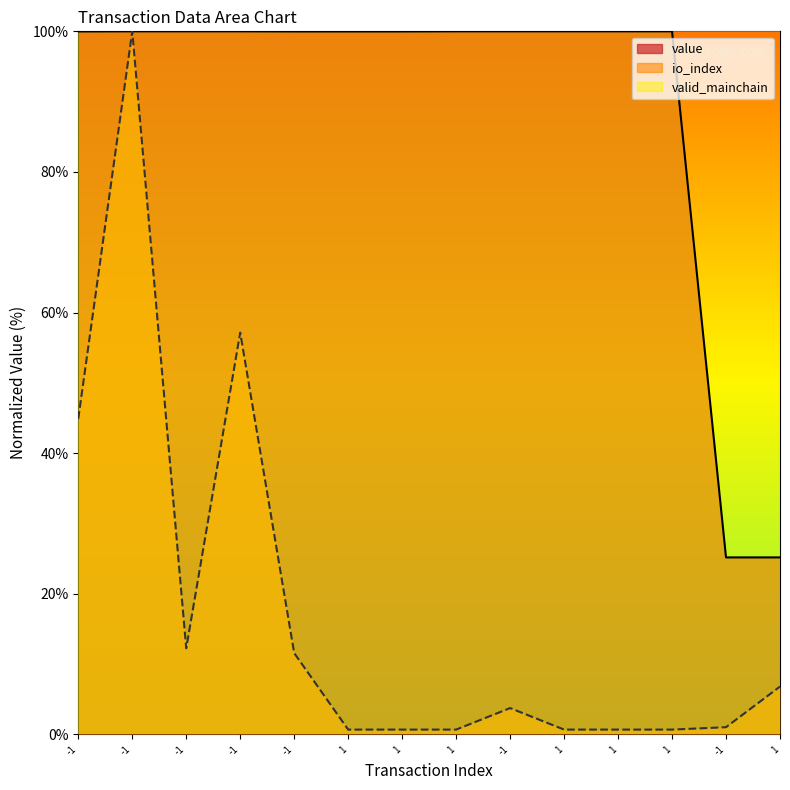

True or false: io_index and value cross at least once.

False